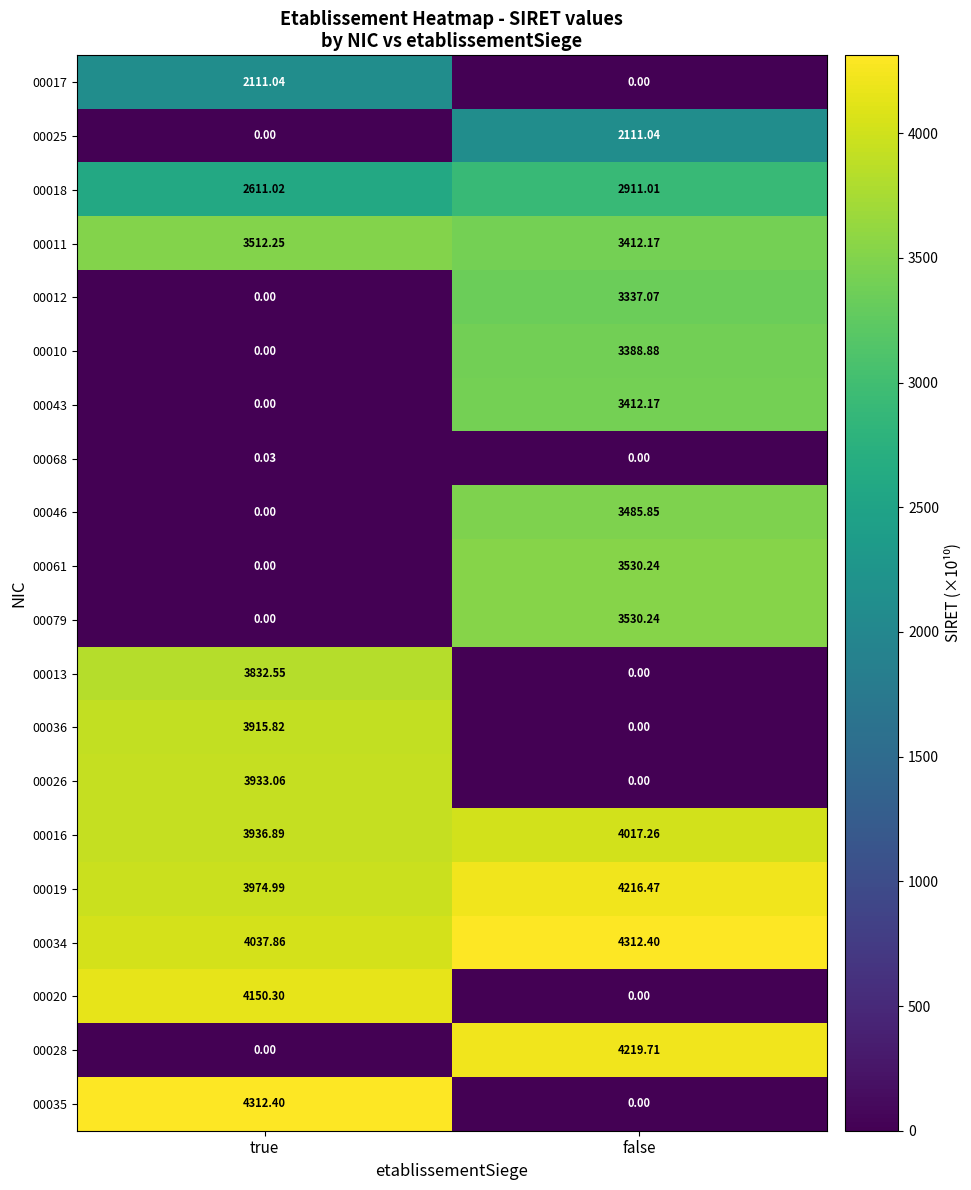

At how many categories does at least one series exceed 1669?

2